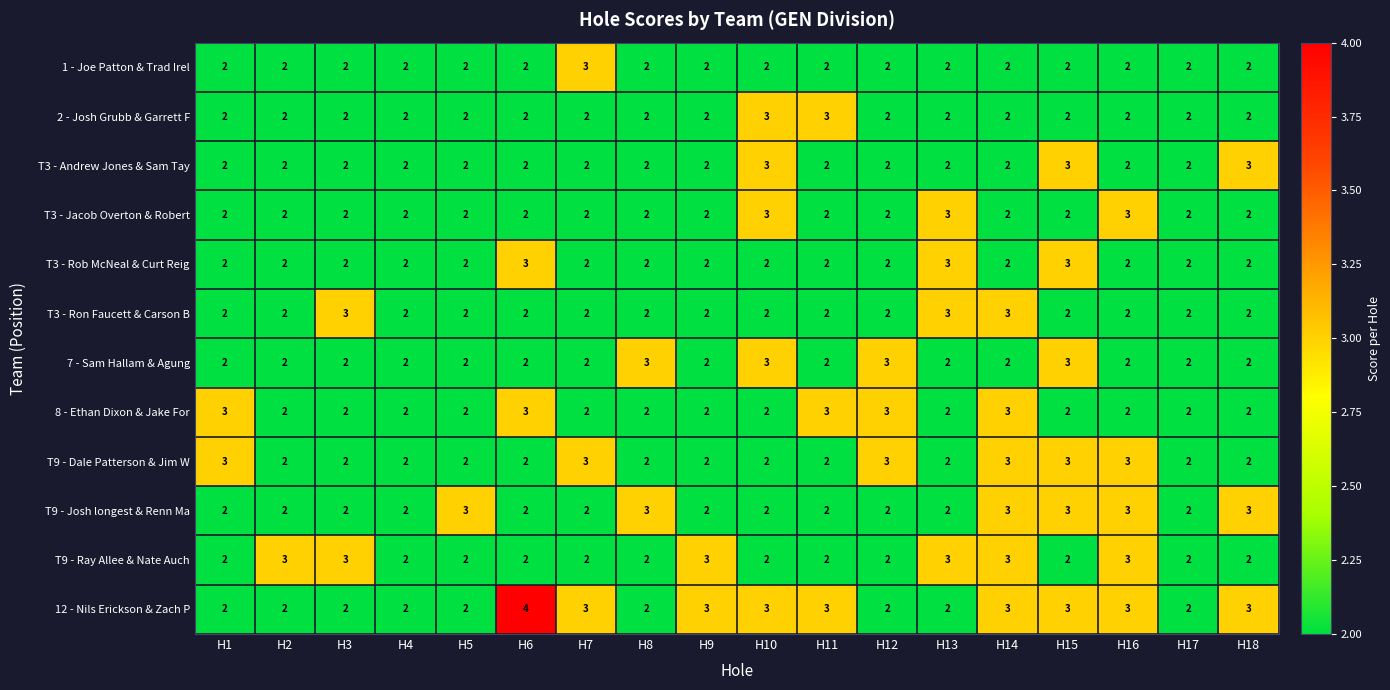

True or false: T3 - Rob McNeal & Curt Reig has a value of 2 at H2.

True